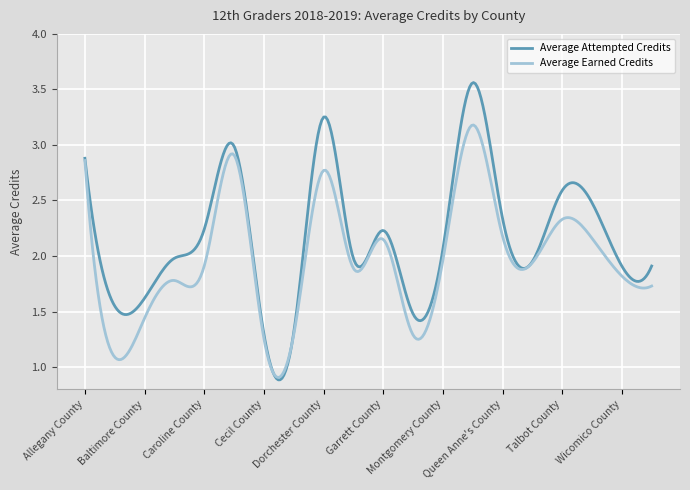

What are all the series names shown in the legend?

Average Attempted Credits, Average Earned Credits